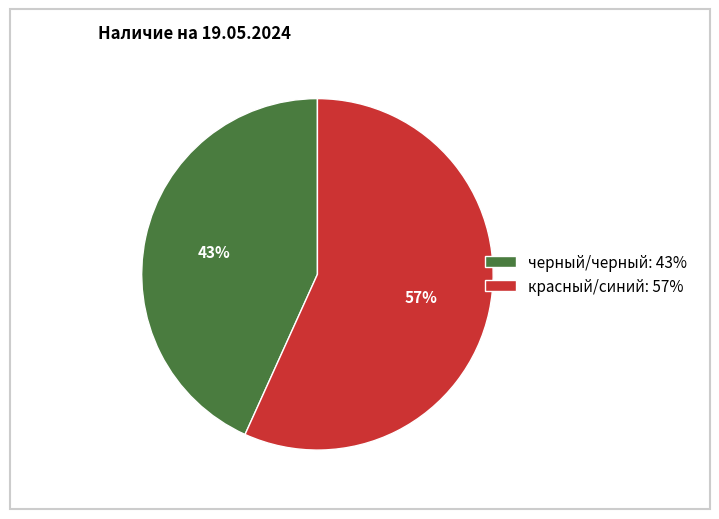

What is the majority slice?

красный/синий